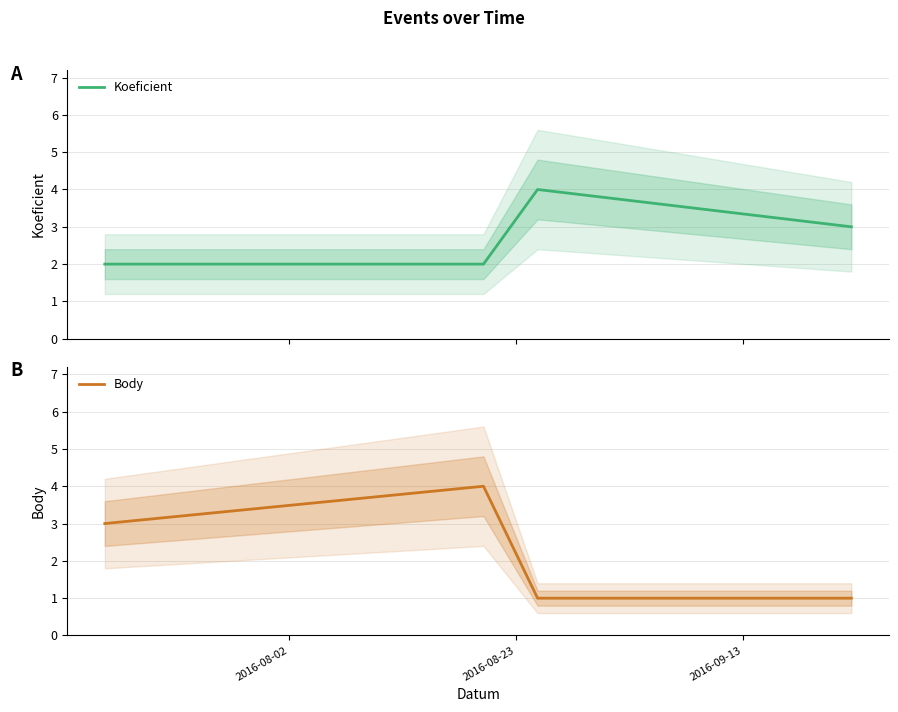

How many interior local peaks does the Koeficient series have?

1